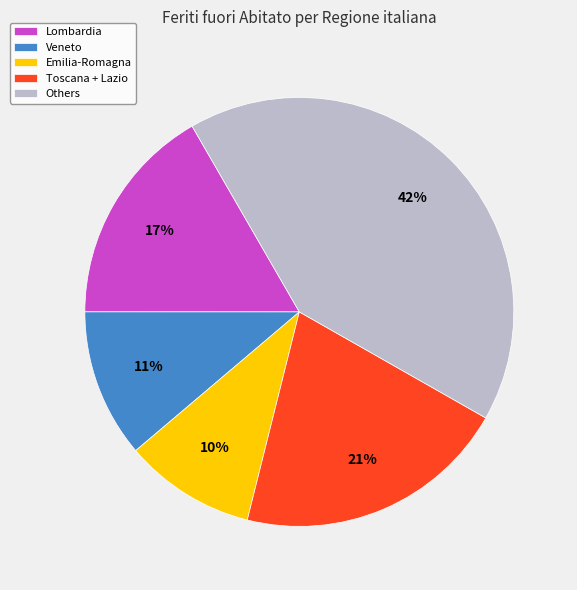

What is the ratio of the value at Emilia-Romagna to the value at Toscana + Lazio?

0.5